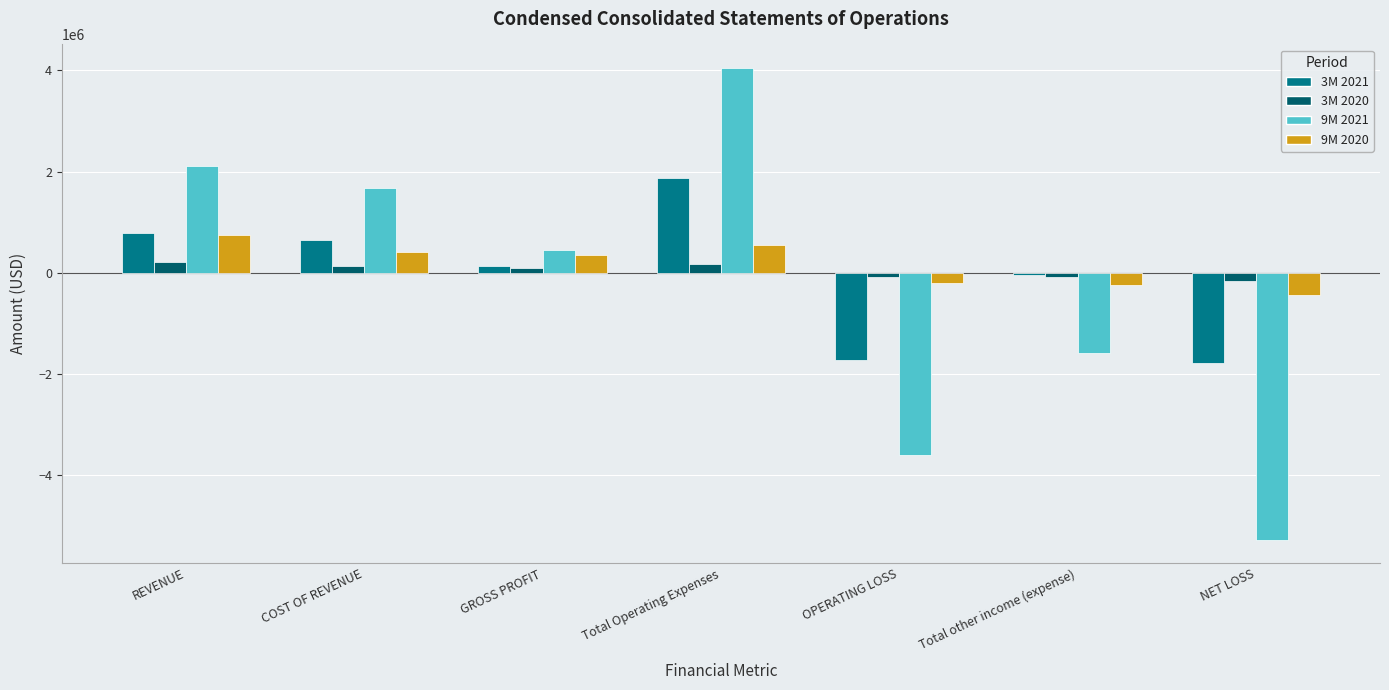

What is the average value of the 3M 2021 series?

-15662